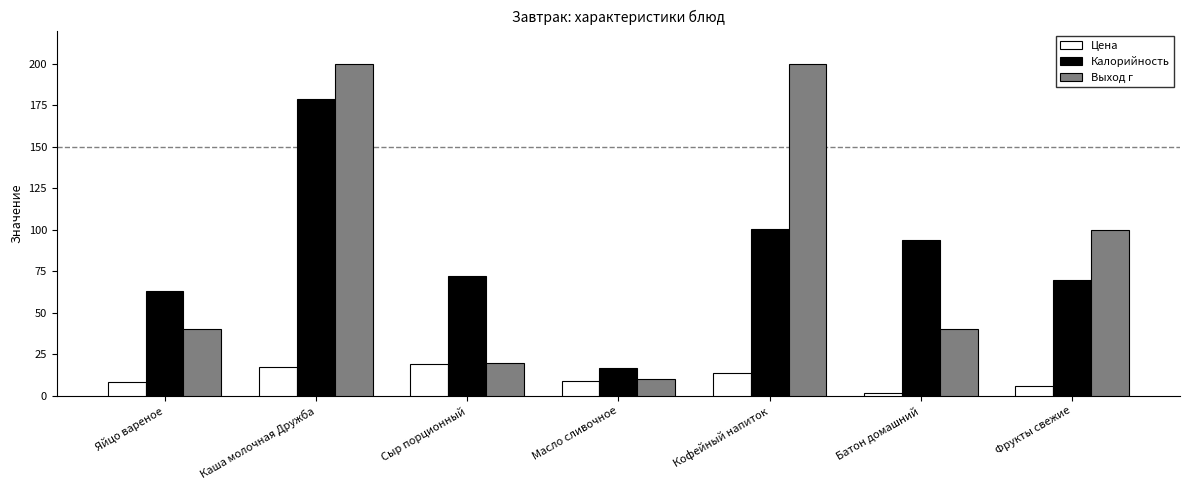

What is the sum of the Цена values at Фрукты свежие and Каша молочная Дружба?

23.1